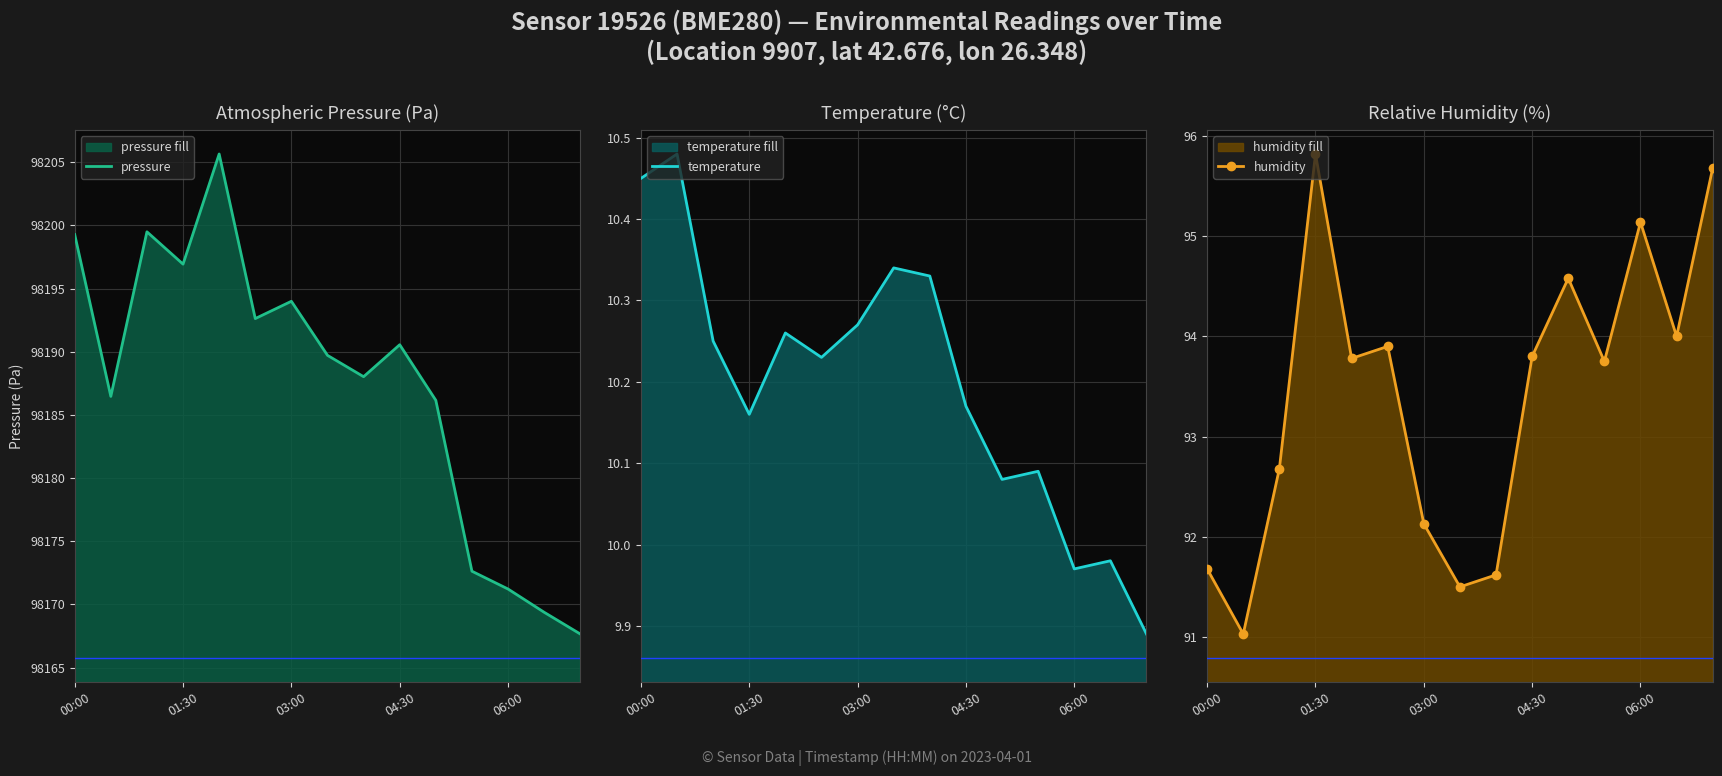

Does the chart display data point markers on the line(s)?

No